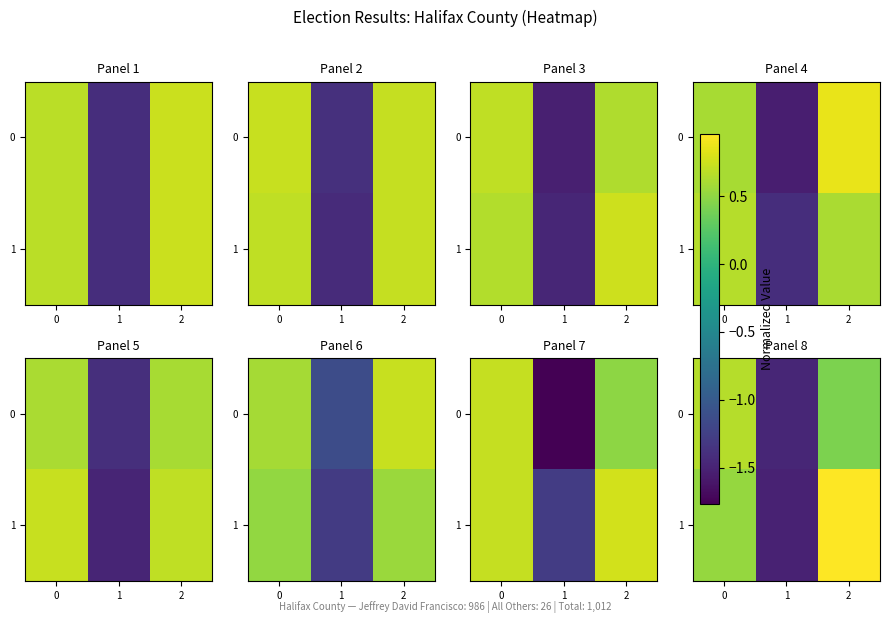

What is the greatest value displayed?

1.0